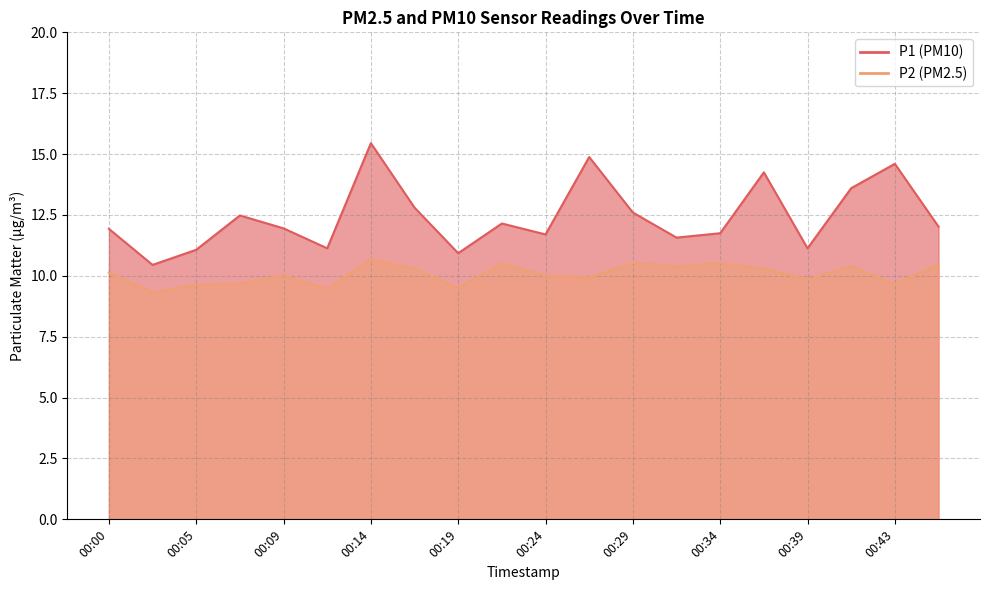

Is it true that P1 equals 20.3 at 00:36?

False